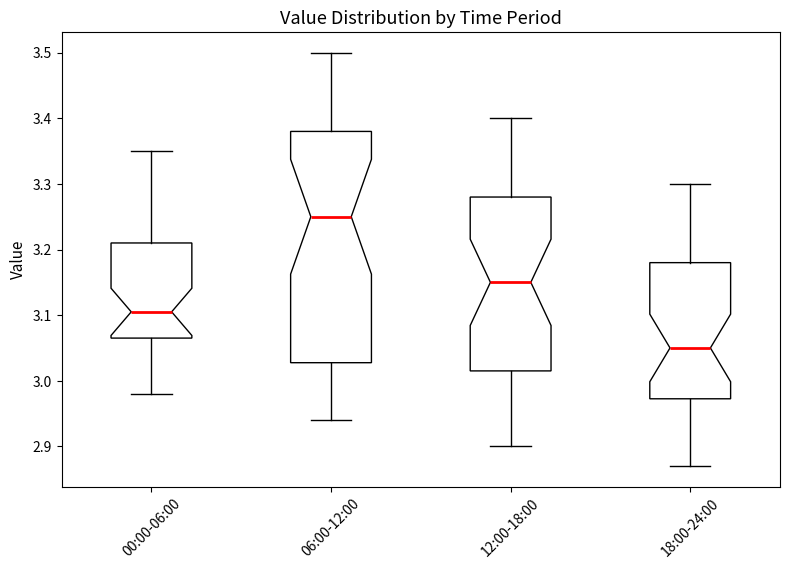

Reading left to right, transcribe this box plot: for each box, give where its median line is, the range the box spans, and where its two whiskers end, as read against the y-axis. The values are not printed on the chart, so give them approximately, as read against the axis.

00:00-06:00: median 3.11, box 3.07 to 3.21, whiskers 2.98 to 3.35
06:00-12:00: median 3.25, box 3.03 to 3.38, whiskers 2.94 to 3.50
12:00-18:00: median 3.15, box 3.02 to 3.28, whiskers 2.90 to 3.40
18:00-24:00: median 3.05, box 2.97 to 3.18, whiskers 2.87 to 3.30